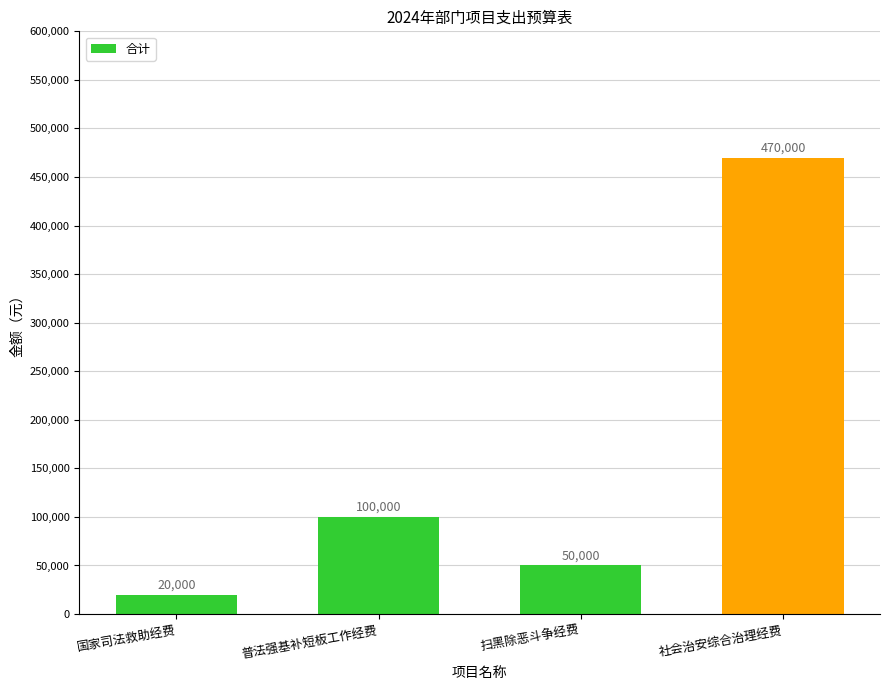

Does the chart contain stacked bars?

No